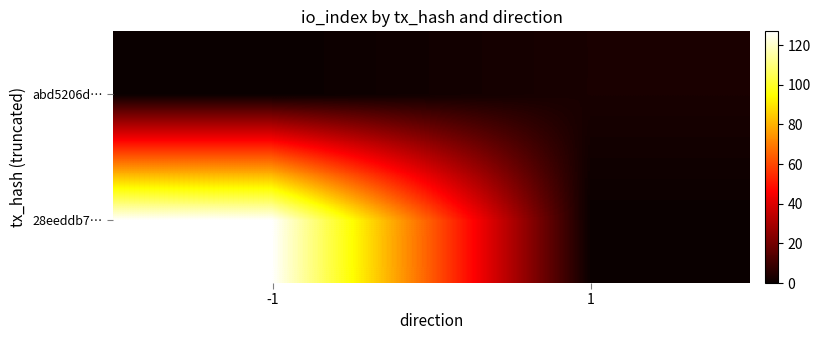

Rank the series by their average value, from lowest to highest.

abd5206d…, 28eeddb7…